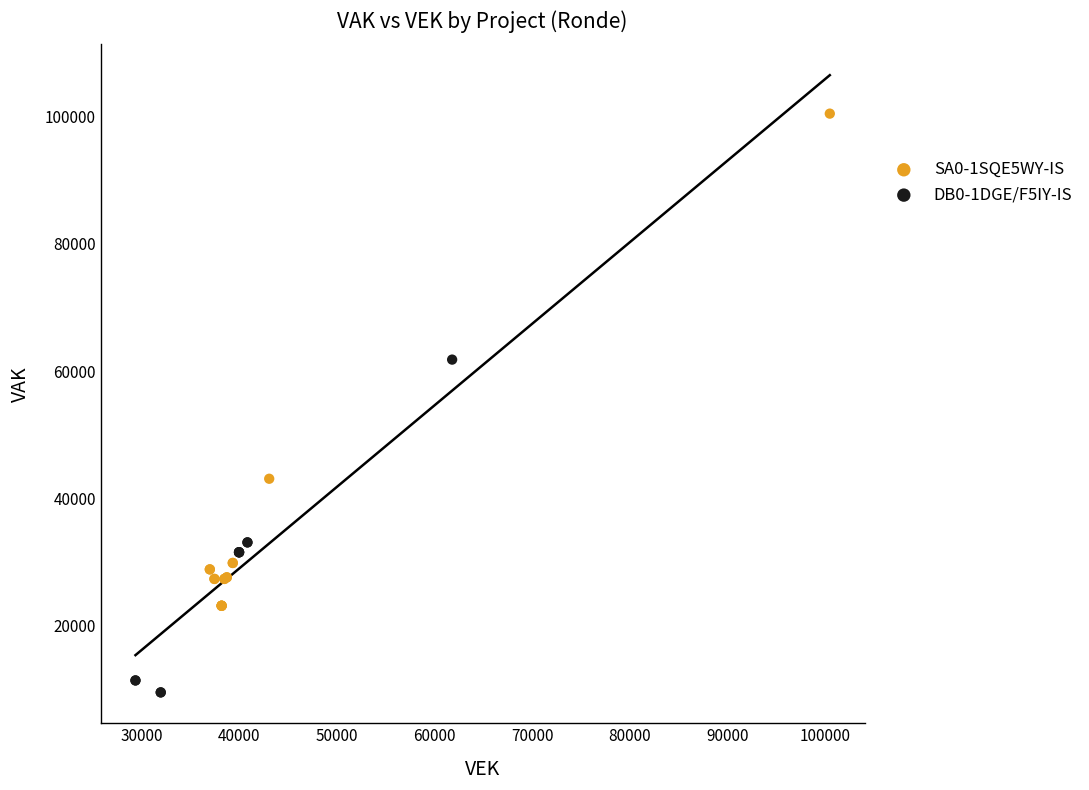

Which series has the widest spread of Y values?

SA0-1SQE5WY-IS